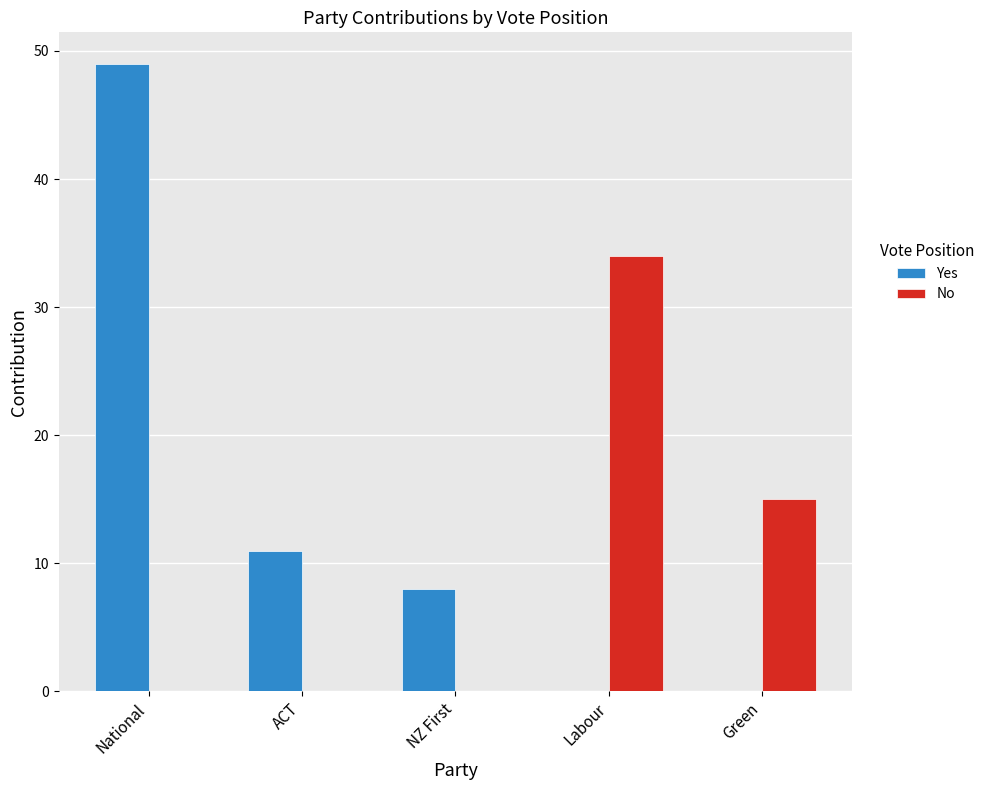

How many distinct data groups are displayed?

2